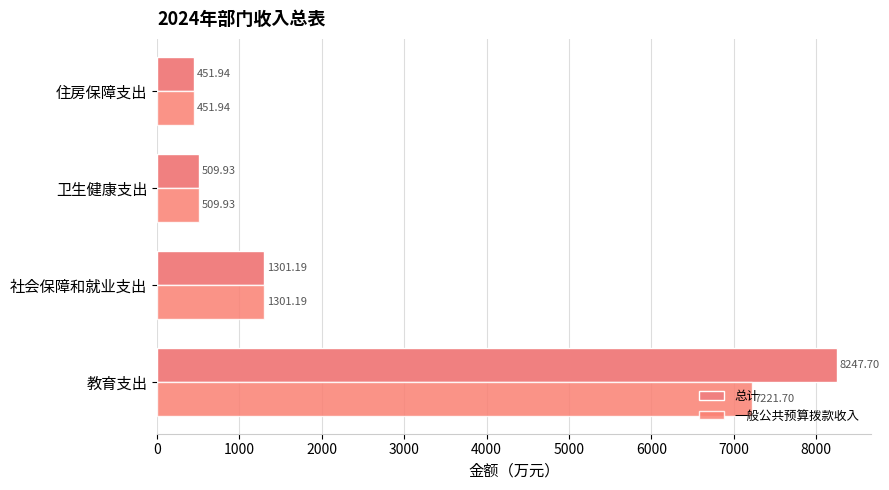

How many data points in 一般公共预算拨款收入 are above 1301?

2